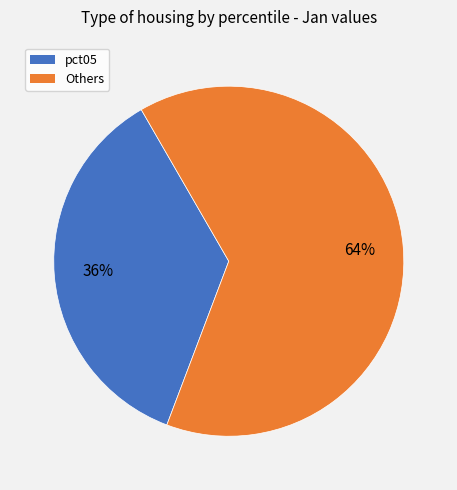

Does any single category account for the majority?

Yes